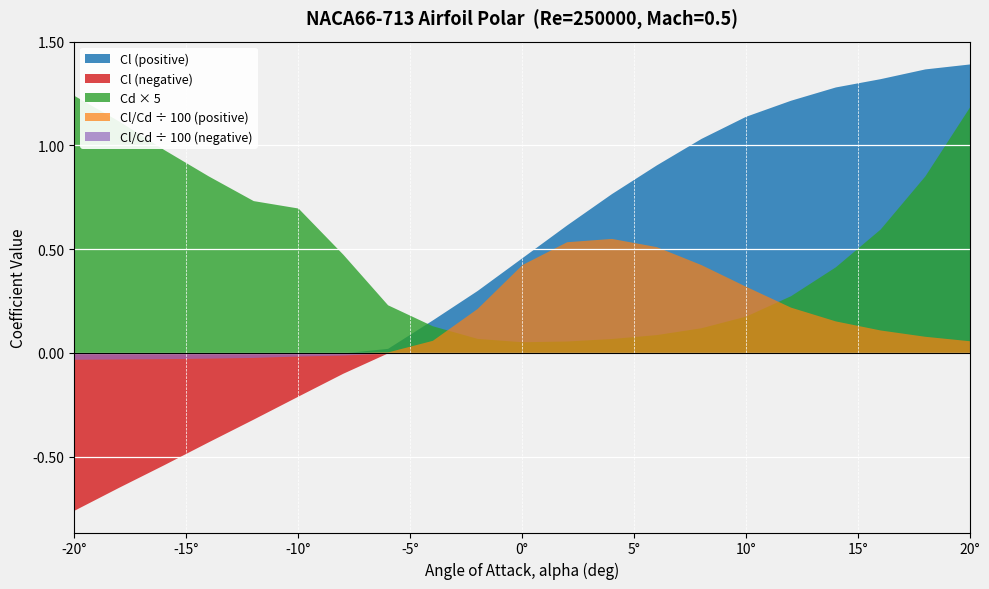

Between -10° and 20°, which series saw the biggest shift?

Cl (positive)